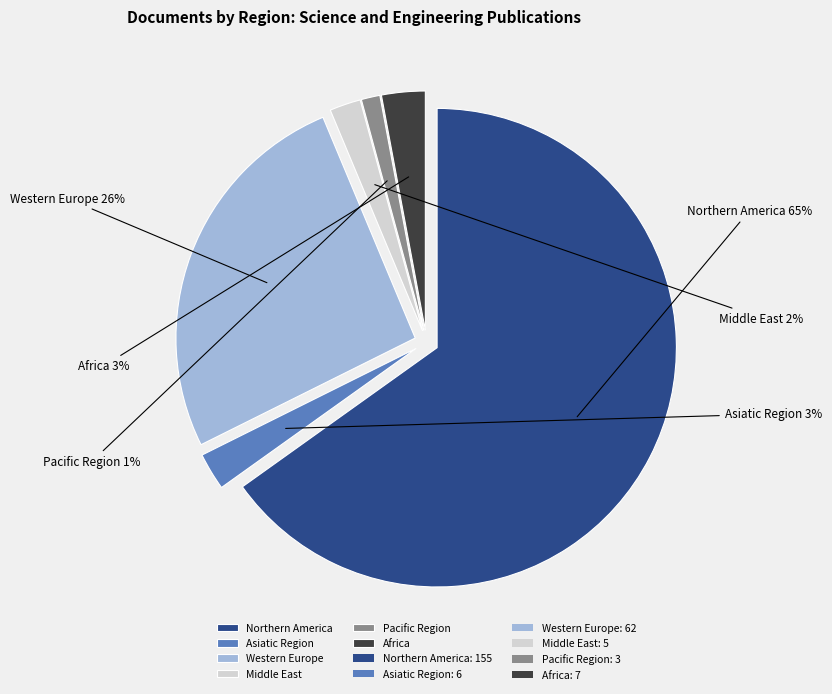

Which has a higher value, Pacific Region or Africa?

Africa